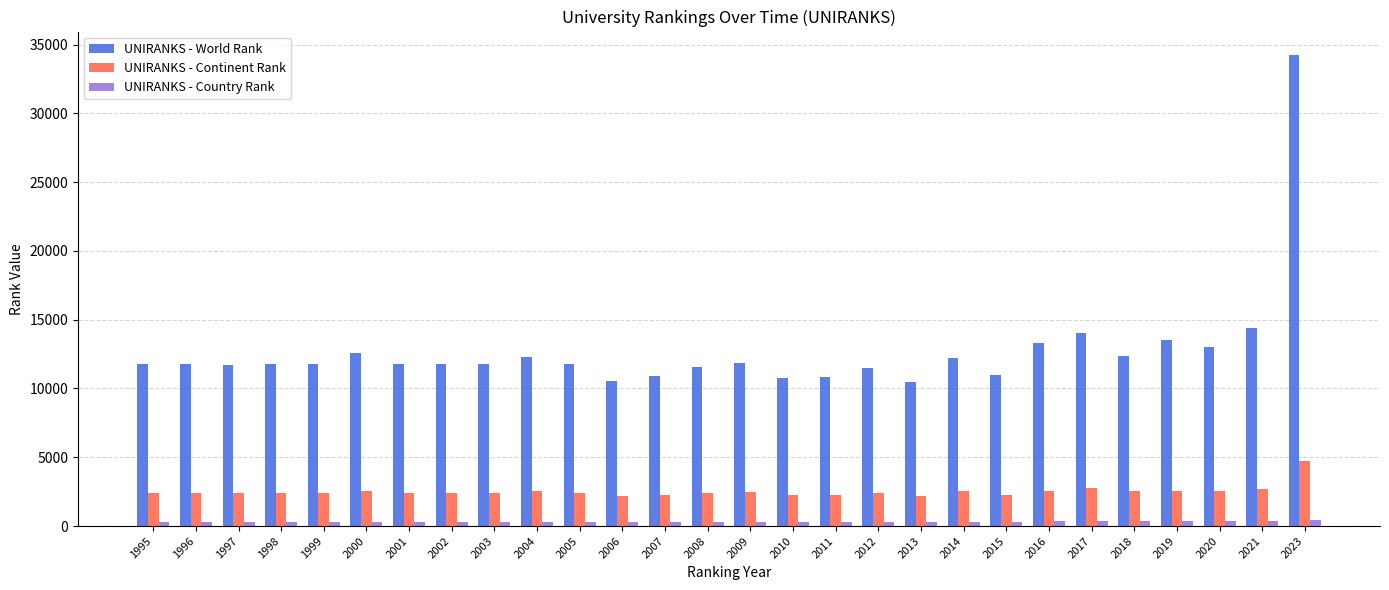

Rank the series by their average value, from highest to lowest.

UNIRANKS - World Rank, UNIRANKS - Continent Rank, UNIRANKS - Country Rank